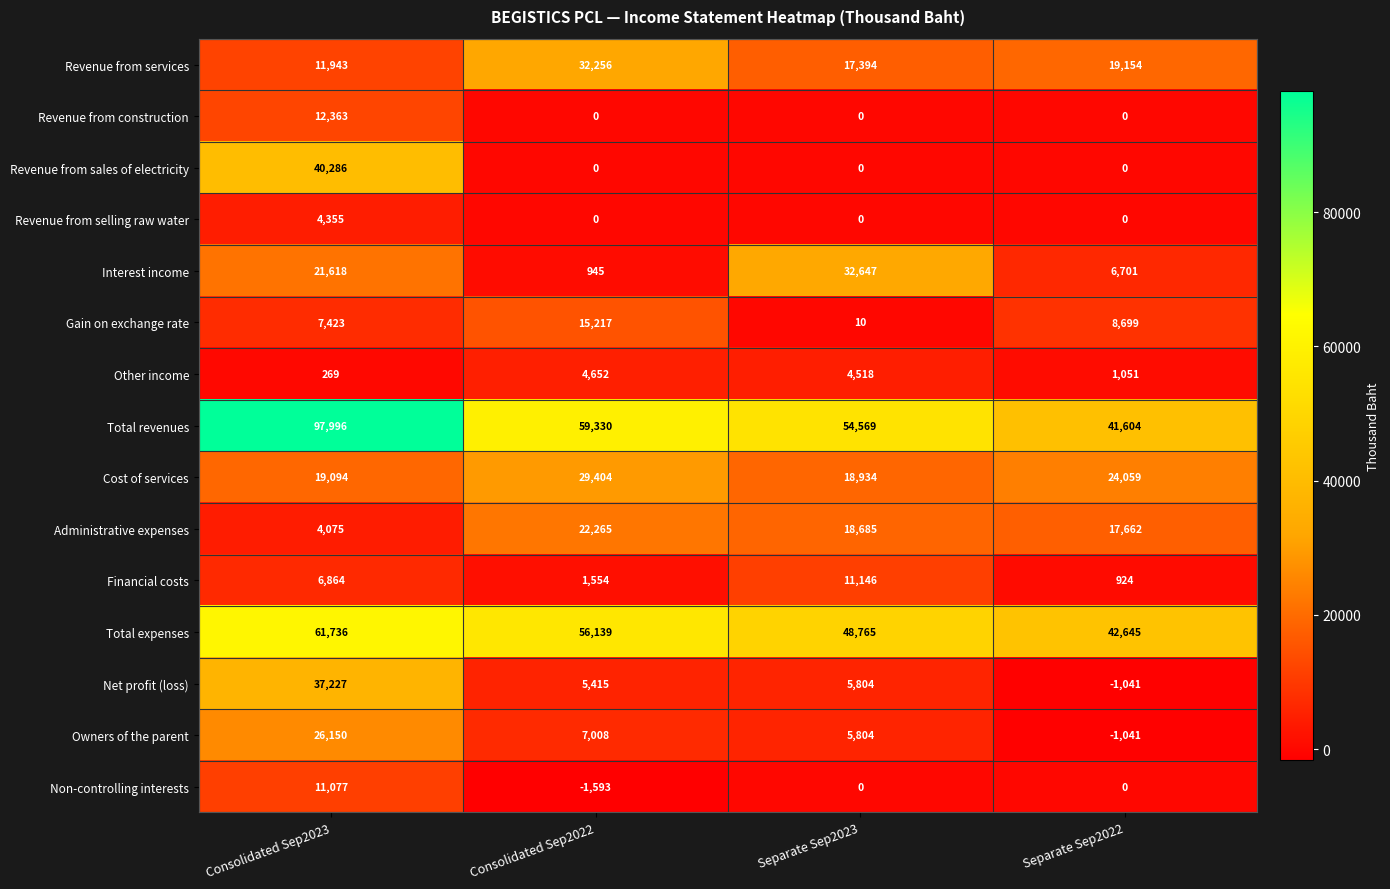

What is the average value of the Revenue from selling raw water series?

1089